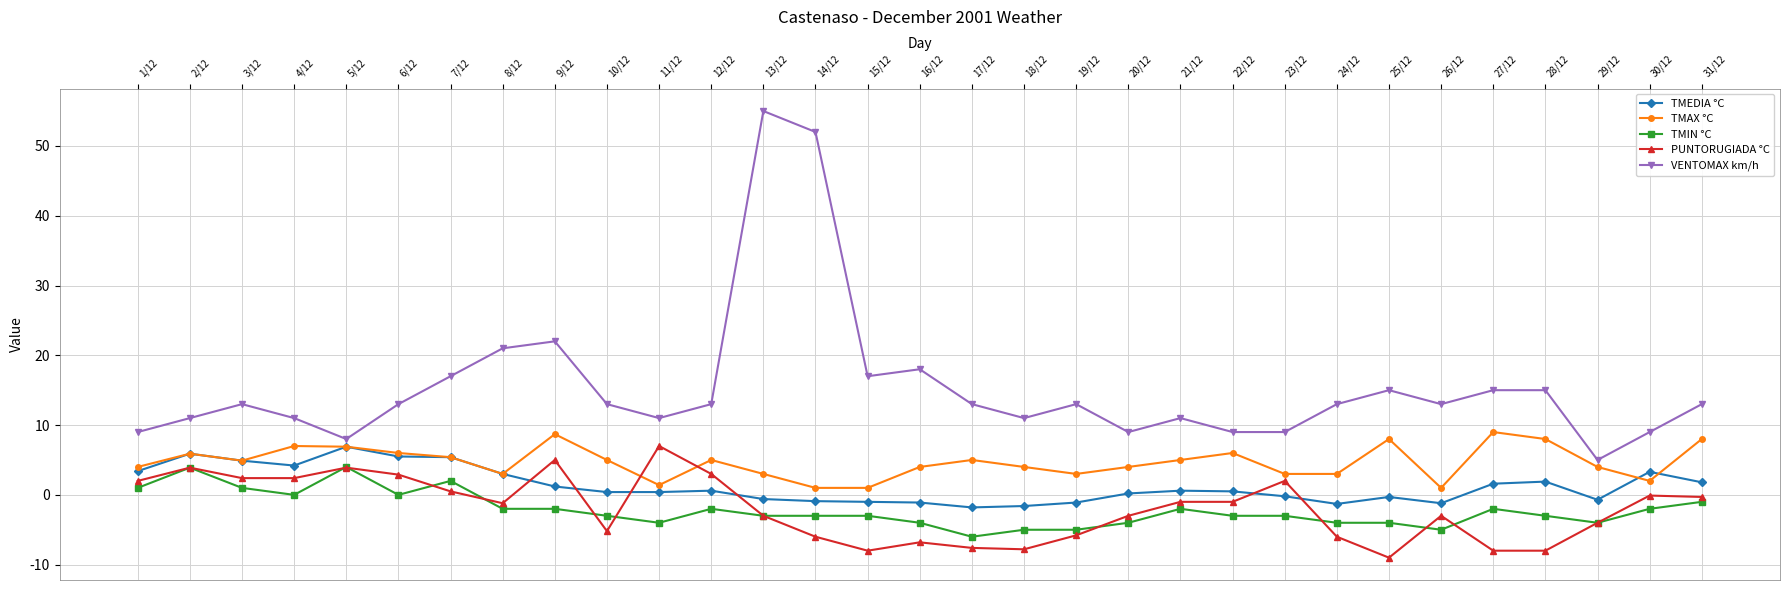

At which category does VENTOMAX km/h reach its first local valley?

5/12